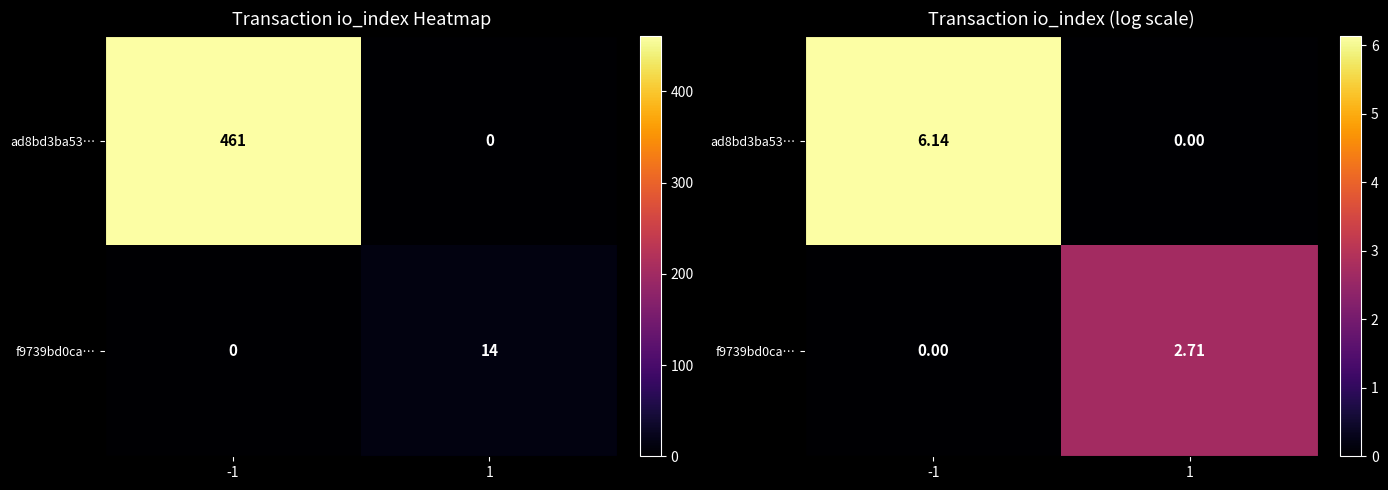

How many distinct data groups are displayed?

2